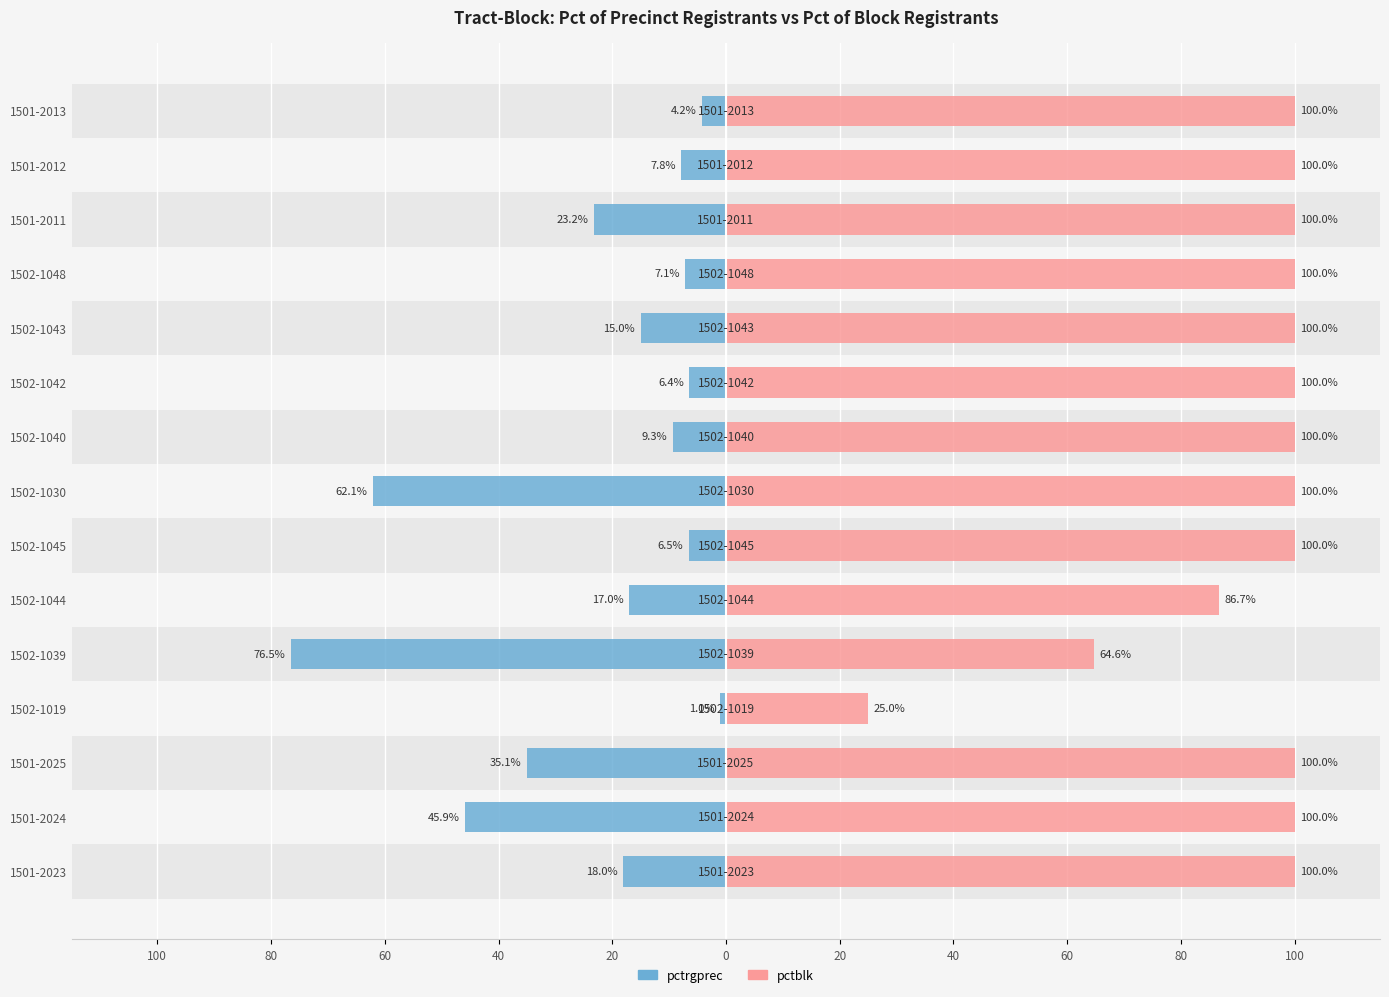

Which series changed the most between 1502-1044 and 1502-1030?

pctrgprec